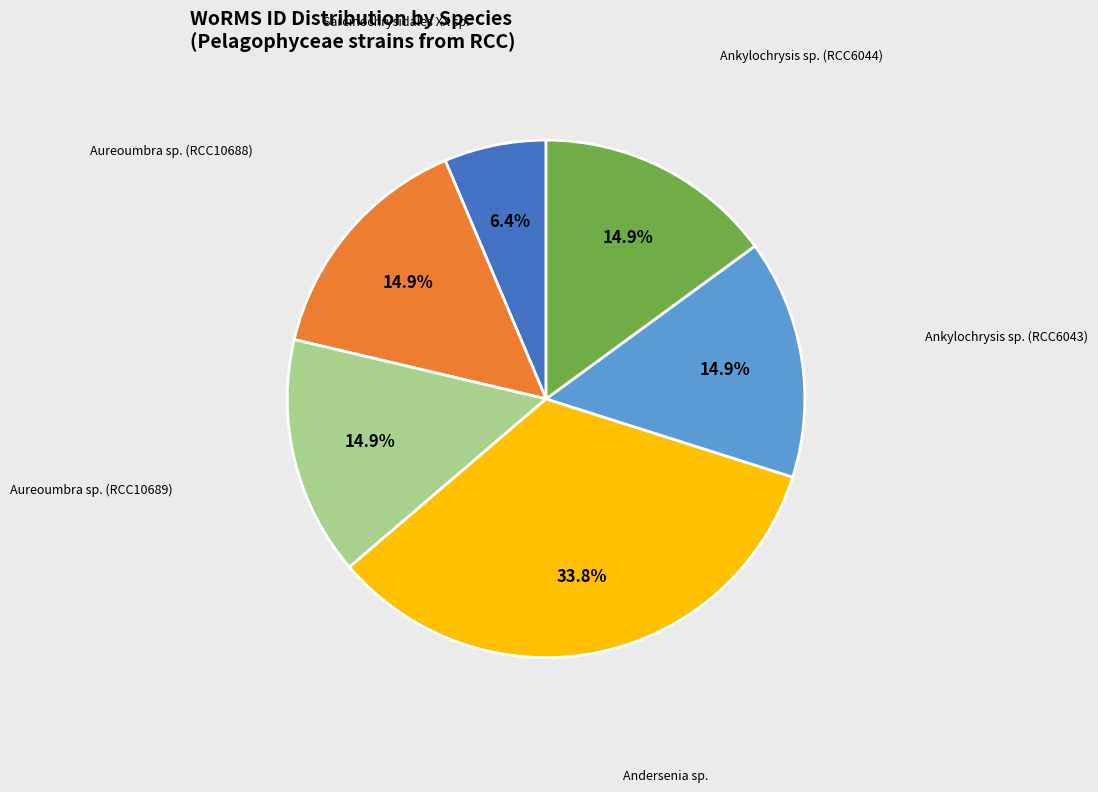

Approximately how many times larger is the value at Sarcinochrysidales XX sp. compared to Ankylochrysis sp. (RCC6044)?

0.4